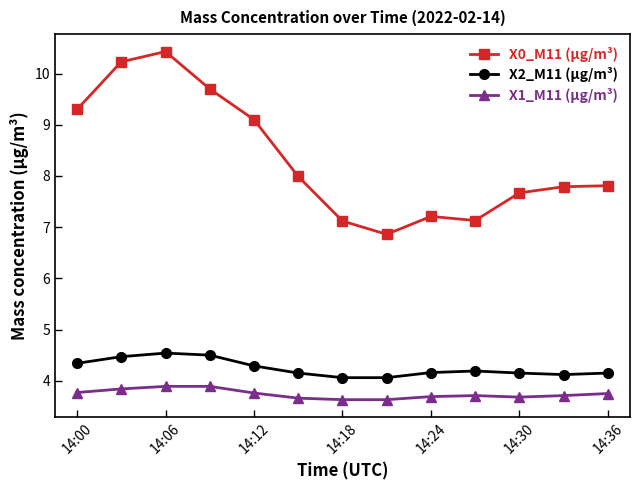

True or false: X0_M11 (μg/m³) and X1_M11 (μg/m³) intersect in this chart.

False